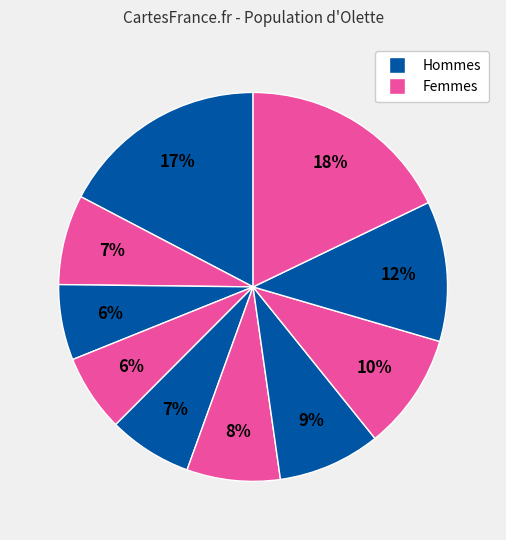

How many segments does this pie chart have?

10